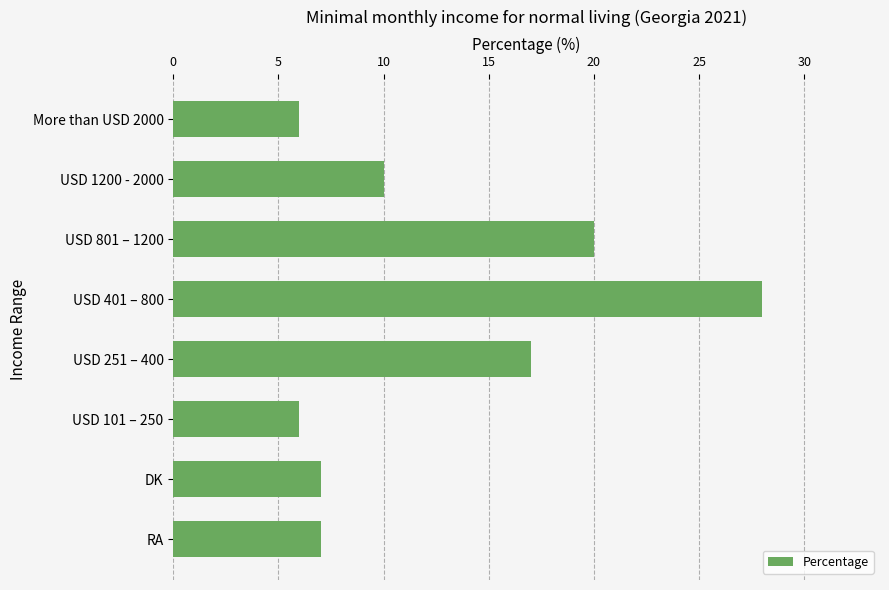

Between More than USD 2000 and RA, which is larger?

RA